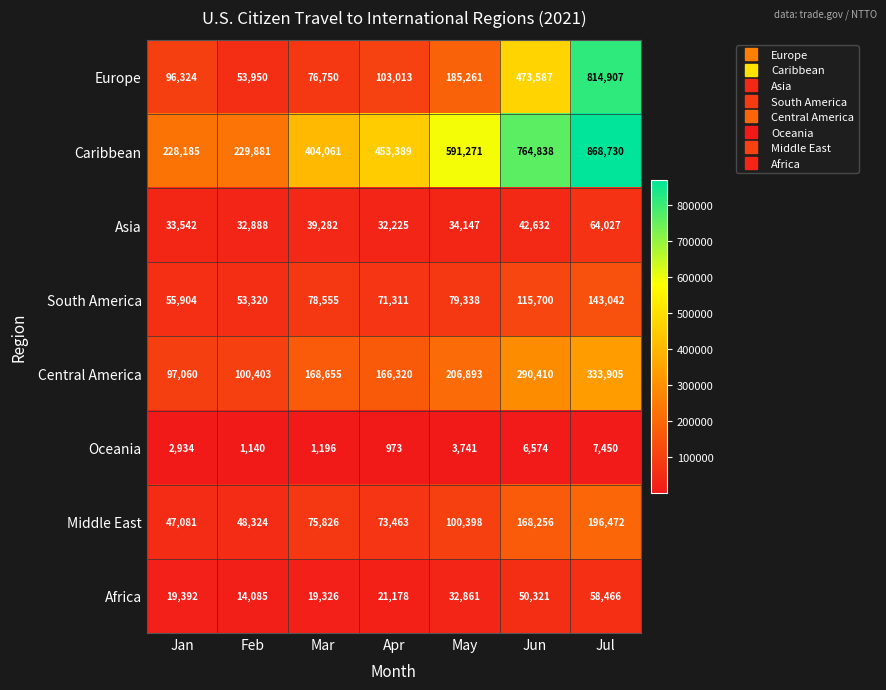

Rank the series at Mar from highest to lowest value.

Caribbean, Central America, South America, Europe, Middle East, Asia, Africa, Oceania